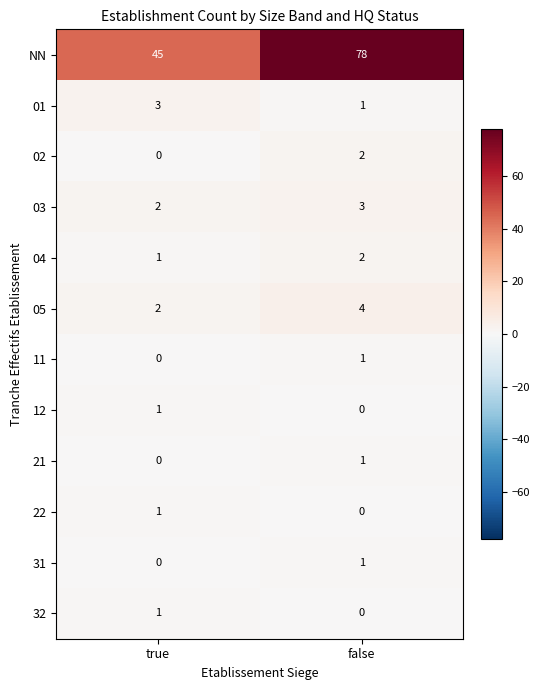

At which category is the sum across all series the highest?

false